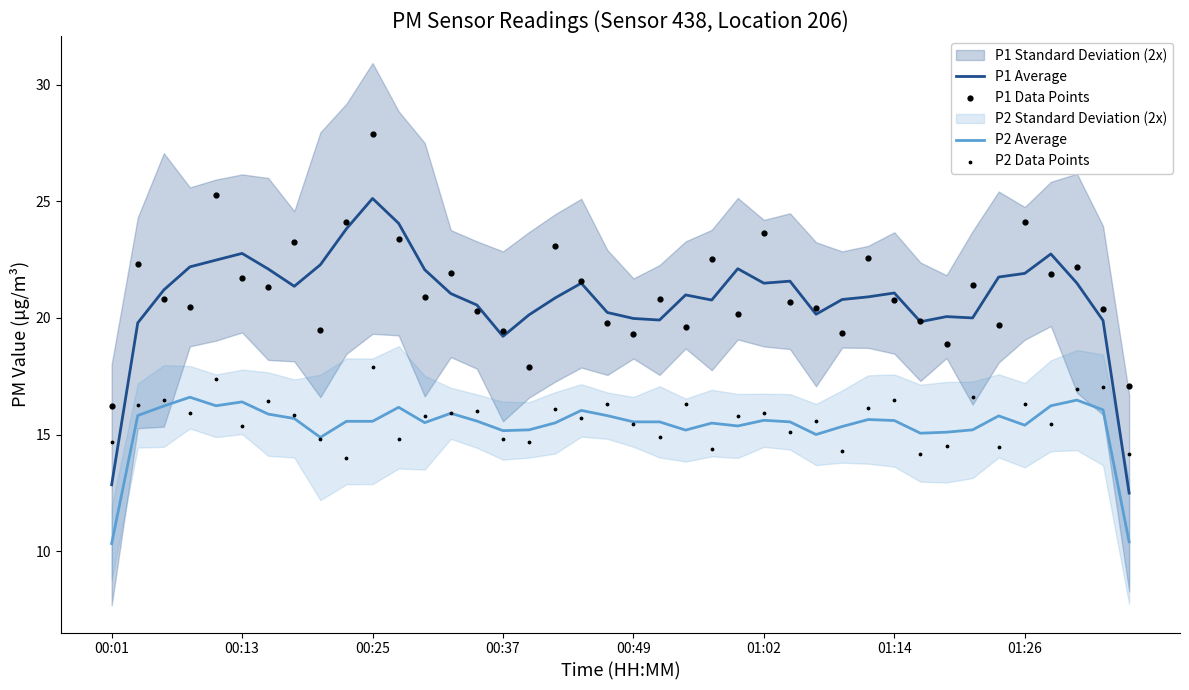

Which series has the largest total across all categories?

P1 Data Points